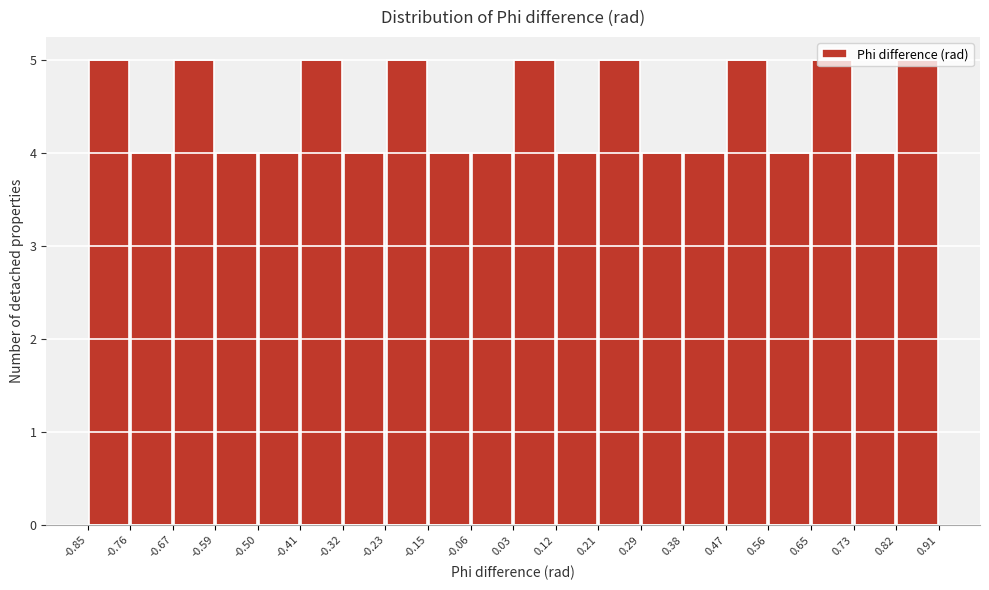

Reading left to right, transcribe this chart: for each bar, give the range it covers on the x-axis and its height. The values are not printed on the chart, so give them approximately, as read against the axis.

-0.85 to -0.76: 5
-0.76 to -0.67: 4
-0.67 to -0.59: 5
-0.59 to -0.50: 4
-0.50 to -0.41: 4
-0.41 to -0.32: 5
-0.32 to -0.23: 4
-0.23 to -0.15: 5
-0.15 to -0.06: 4
-0.06 to 0.03: 4
0.03 to 0.12: 5
0.12 to 0.21: 4
0.21 to 0.29: 5
0.29 to 0.38: 4
0.38 to 0.47: 4
0.47 to 0.56: 5
0.56 to 0.65: 4
0.65 to 0.73: 5
0.73 to 0.82: 4
0.82 to 0.91: 5